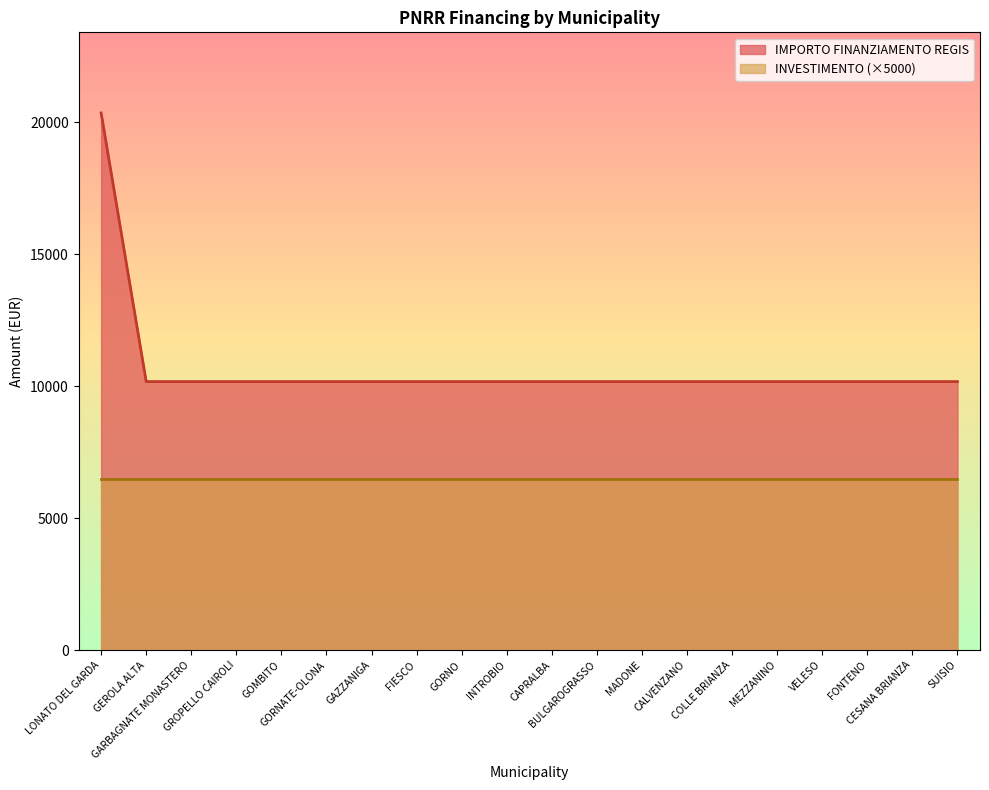

Read the value at VELESO, to the nearest 50.

10150